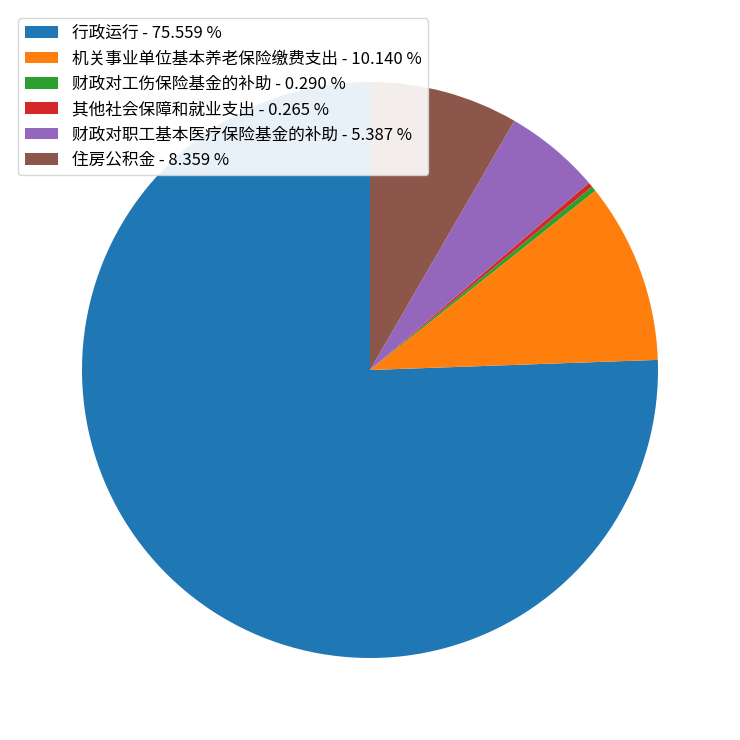

Do 行政运行 - 75.559 % and 财政对工伤保险基金的补助 - 0.290 % together represent more than half of the pie?

Yes